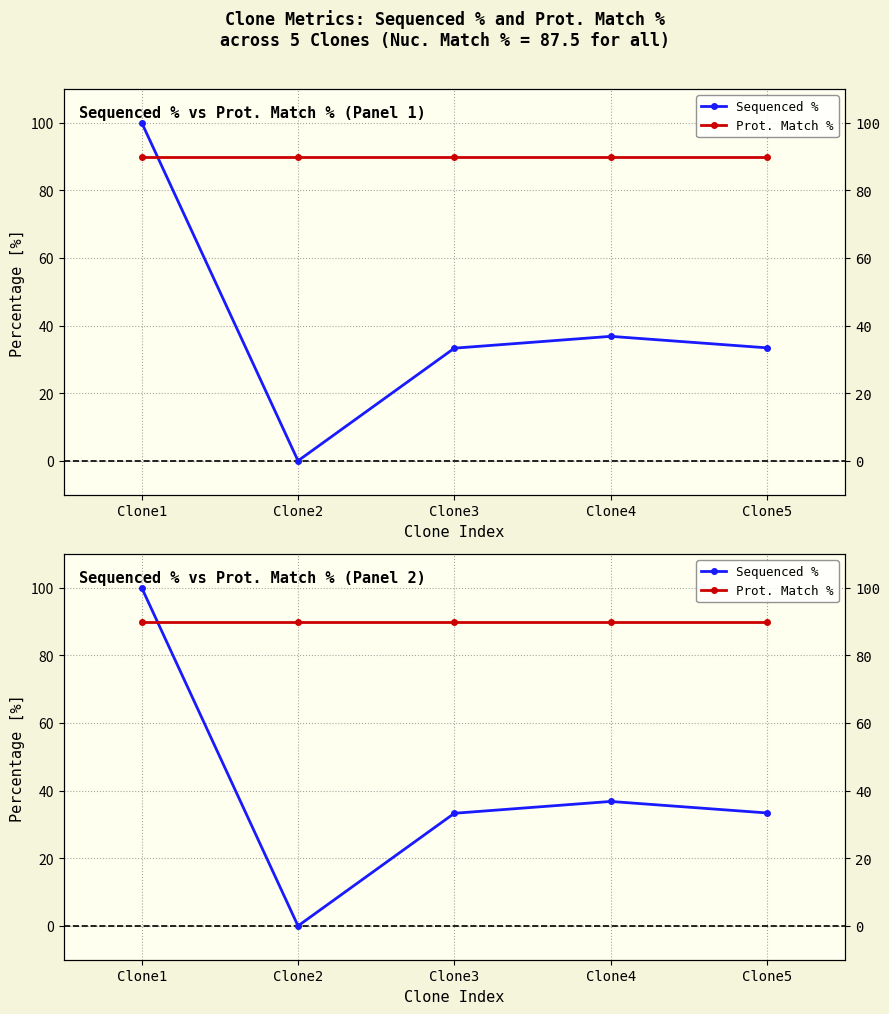

List the series in order of their overall mean, highest first.

Prot. Match %, Sequenced %